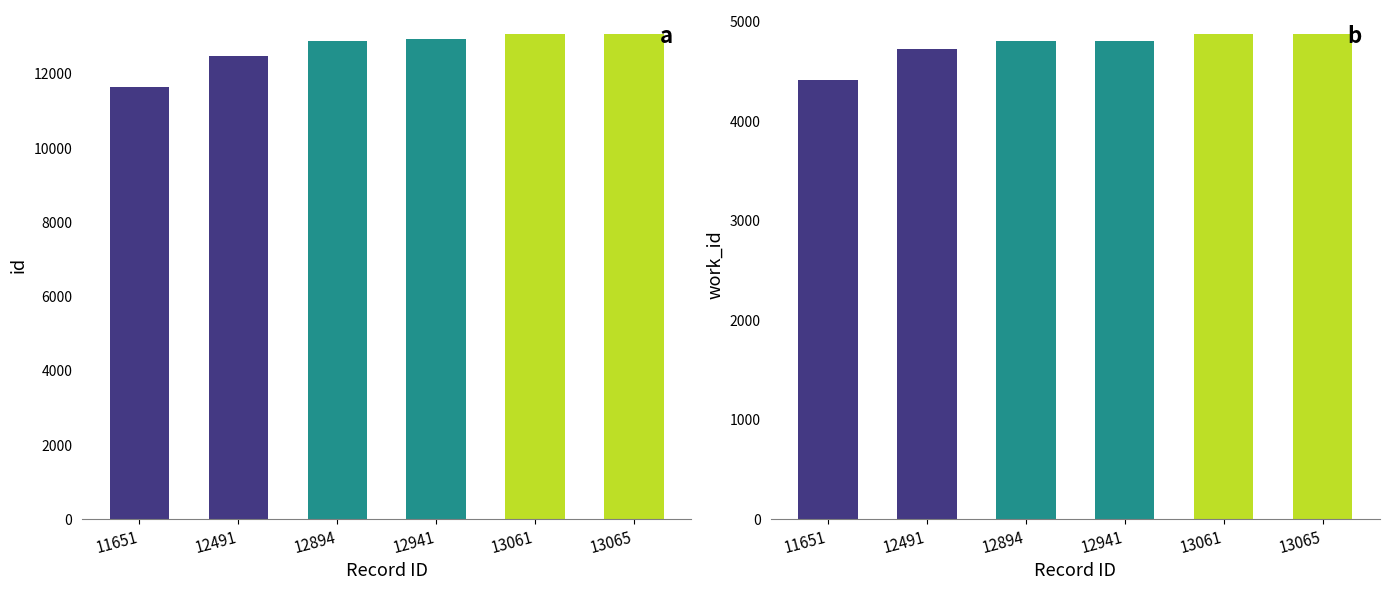

Where is work_id nearest to the value 4645?

12491